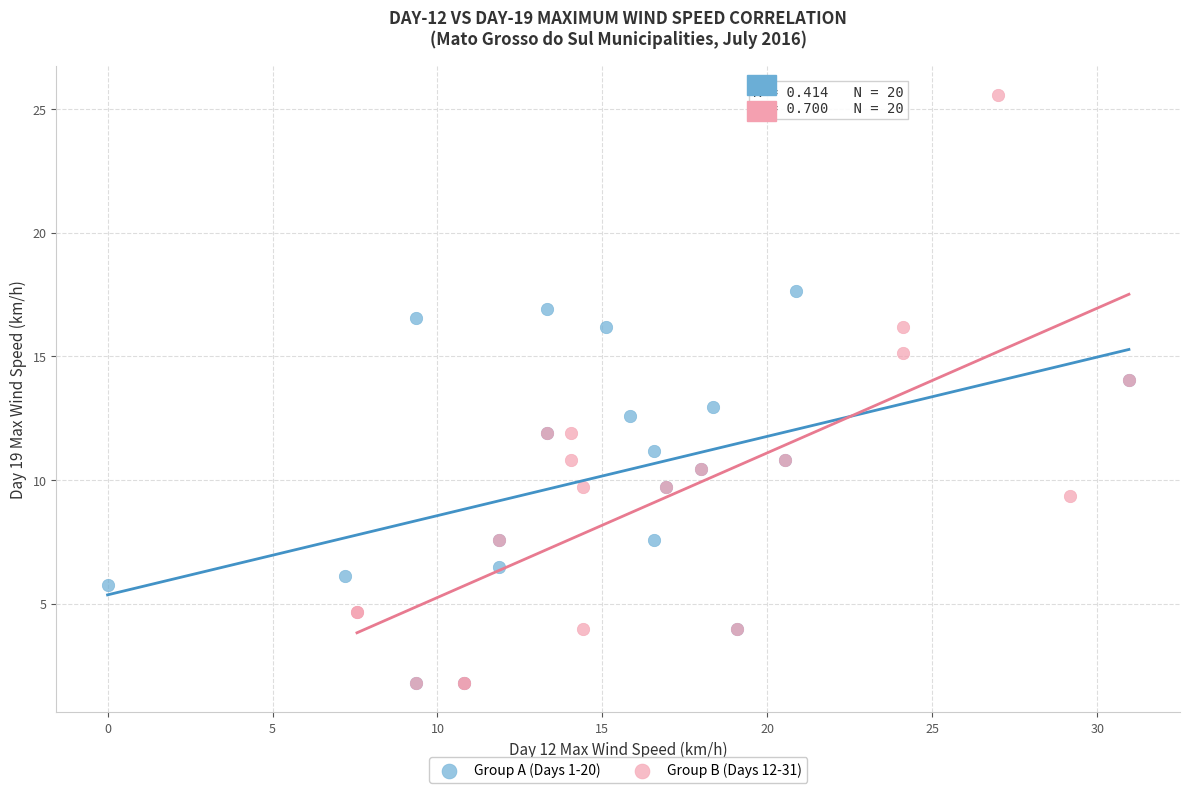

Which series contains the highest Y value?

Group B (Days 12-31)